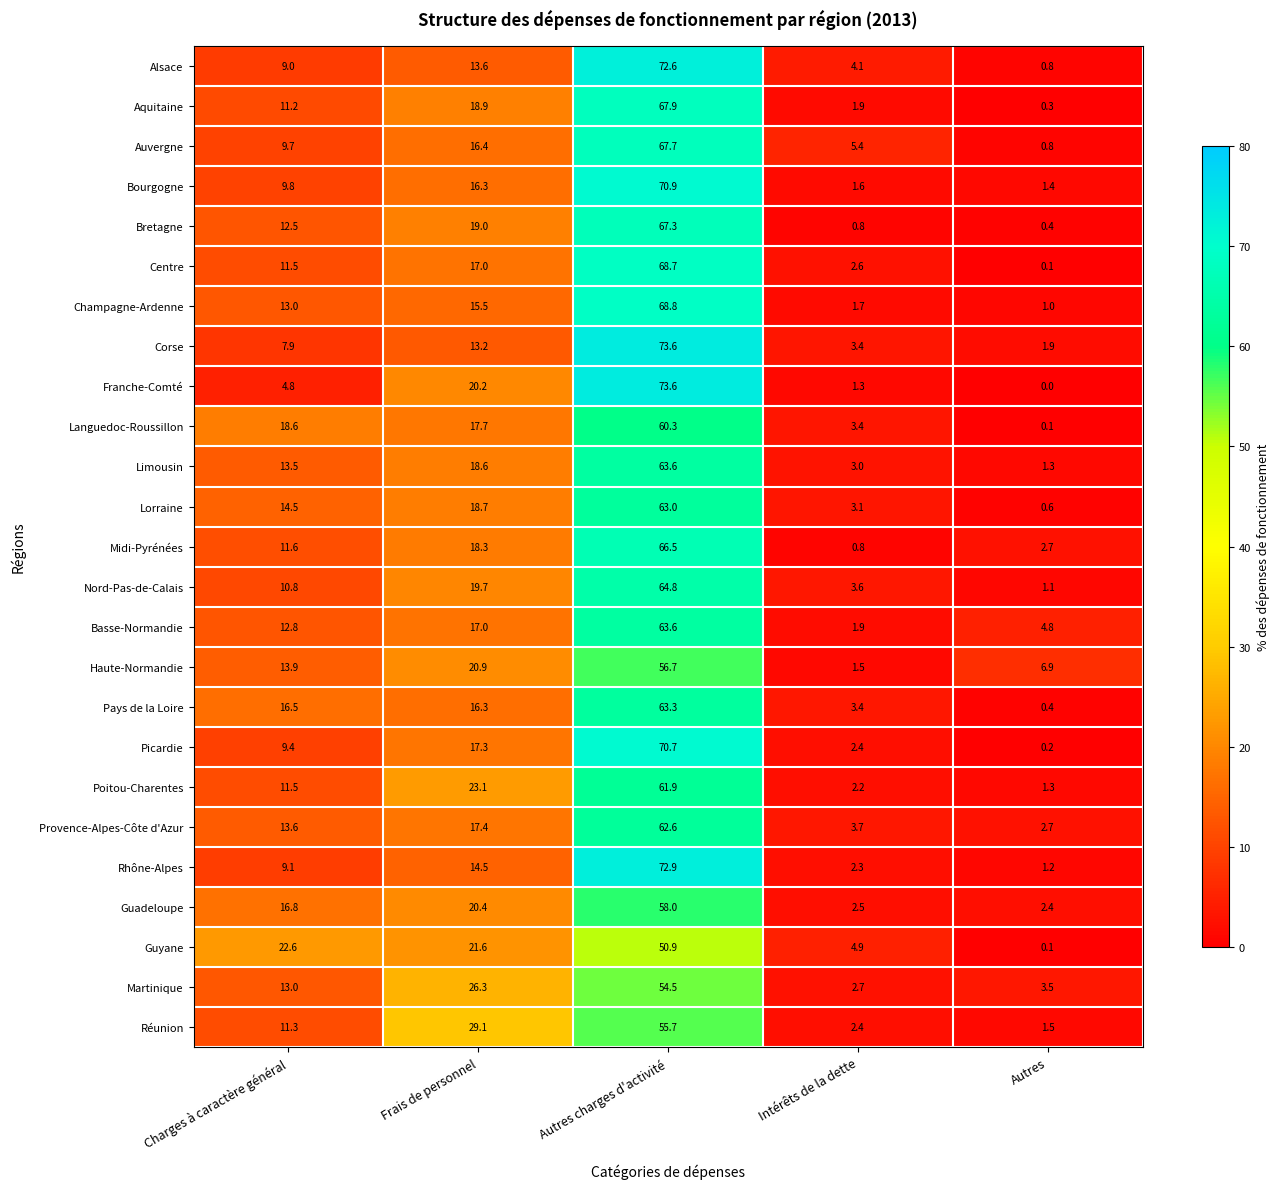

What is the total value across all series at Autres?

37.5